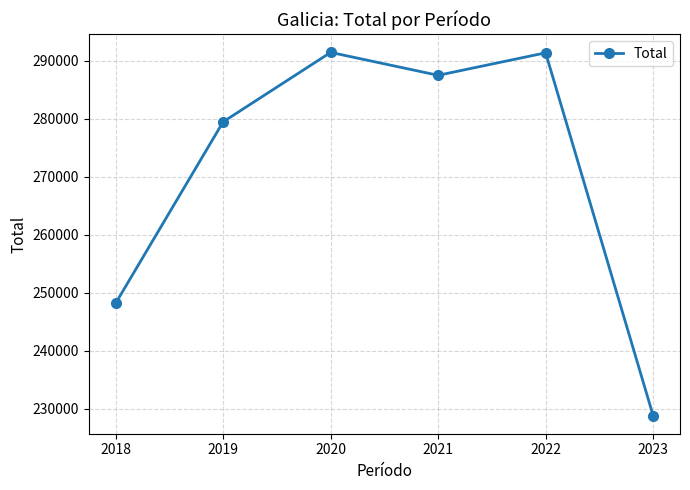

At which category does the data reach its first local peak?

2020